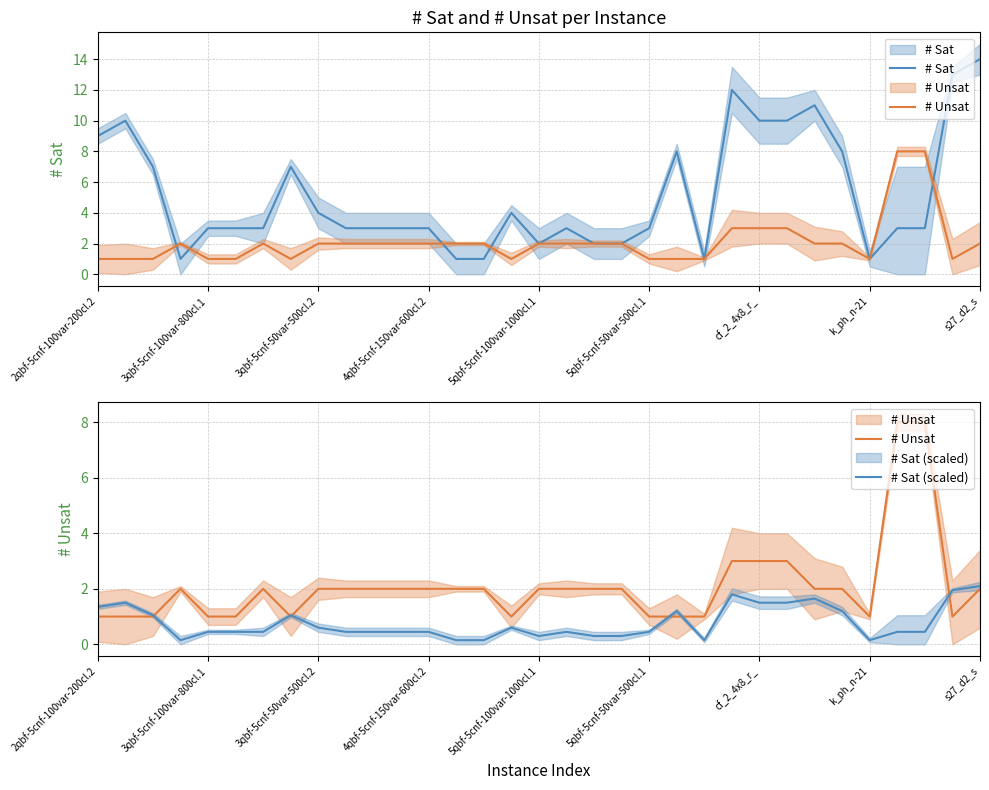

What is the difference between the maximum and second lowest values in the # Sat series?

13.0